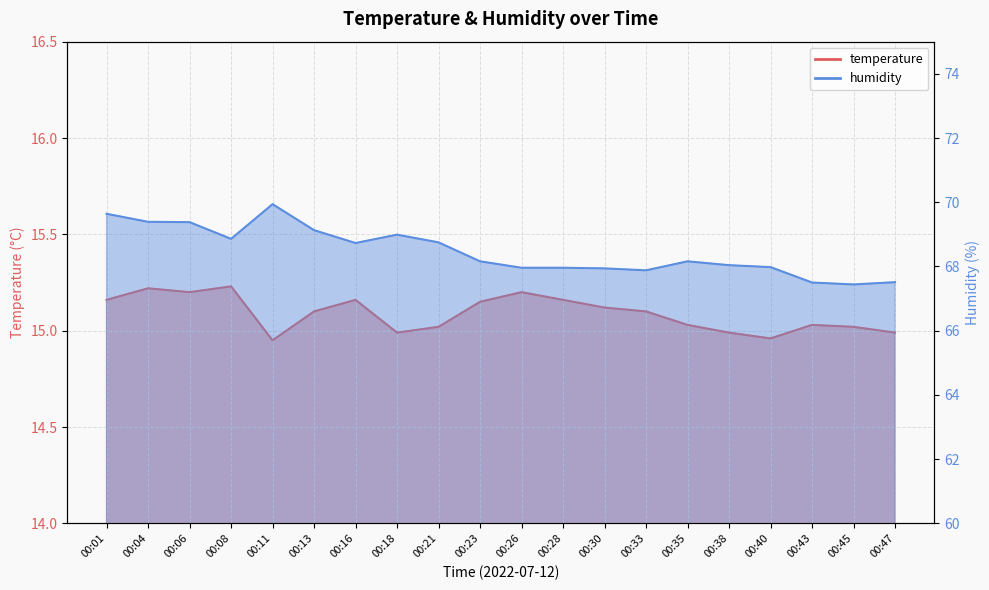

Rank the categories by humidity value from lowest to highest.

00:45, 00:43, 00:47, 00:33, 00:30, 00:26, 00:28, 00:40, 00:38, 00:23, 00:35, 00:16, 00:21, 00:08, 00:18, 00:13, 00:06, 00:04, 00:01, 00:11